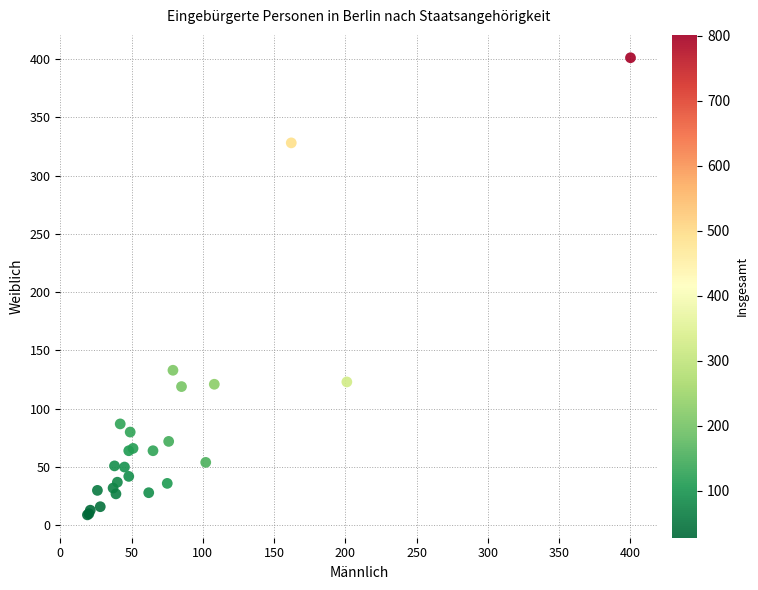

What Y value in the scatter plot is closest to 205?

133